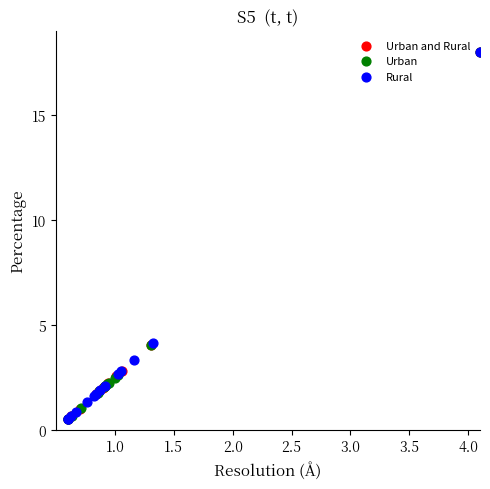

Which series has the largest Y range (max minus min)?

Rural